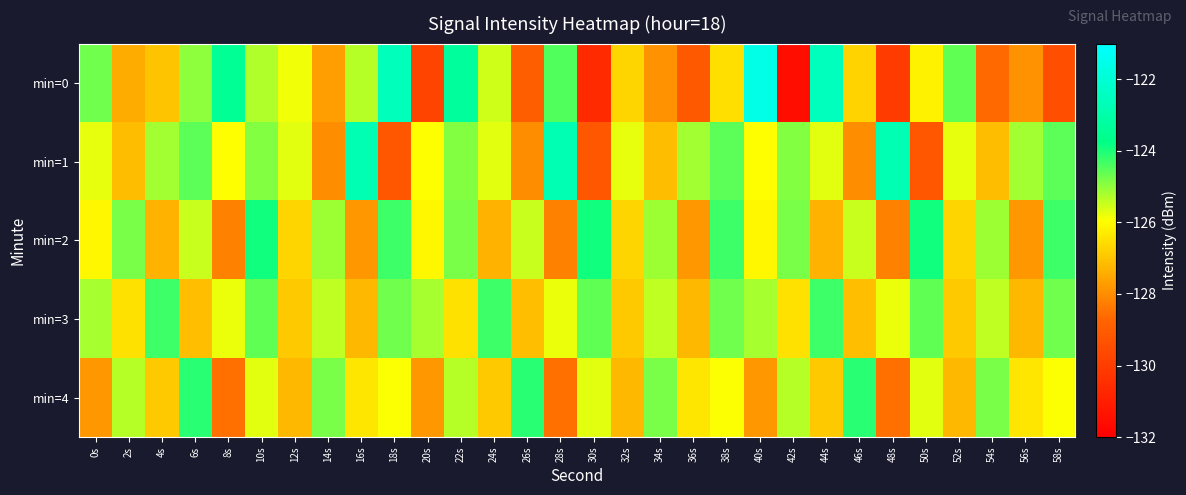

Which series has the largest total across all categories?

min=3